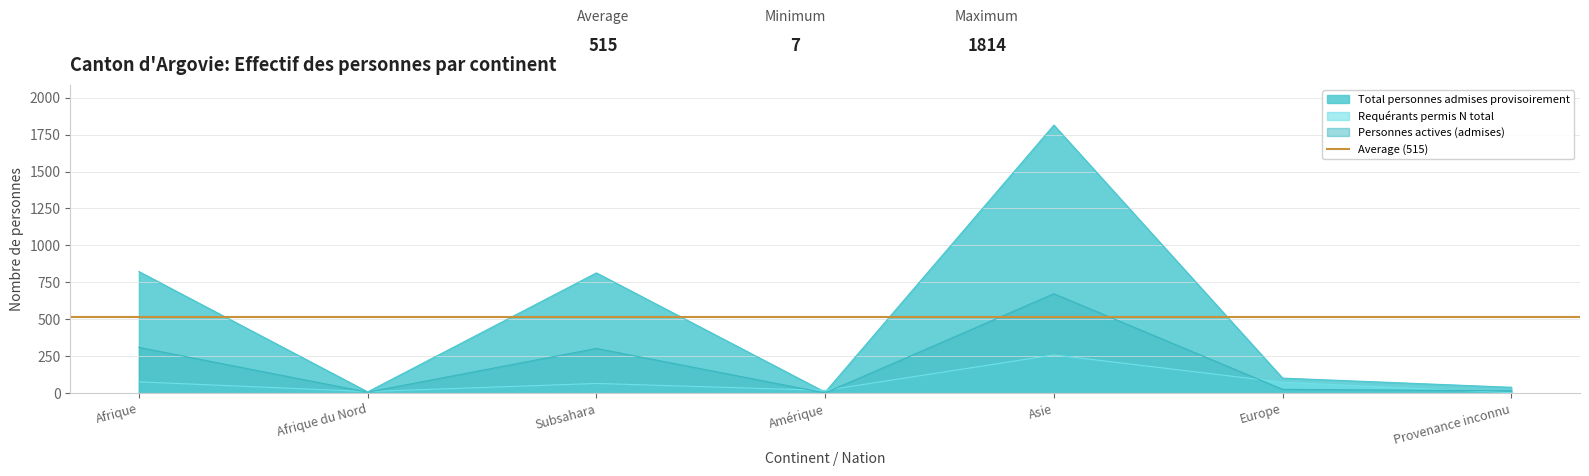

How many series are shown in this chart?

3